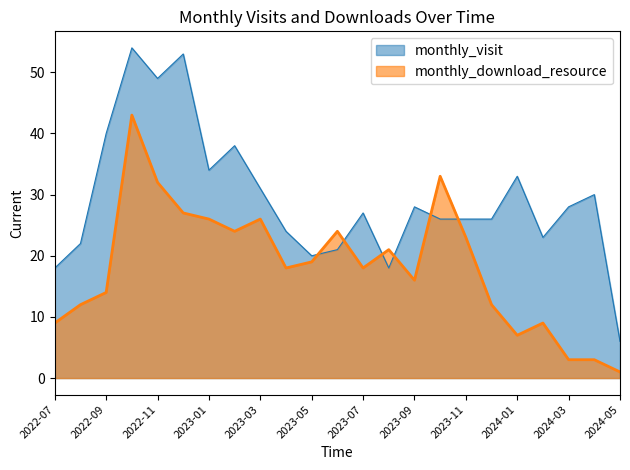

What is the label of the 16th point from the left?

2023-10